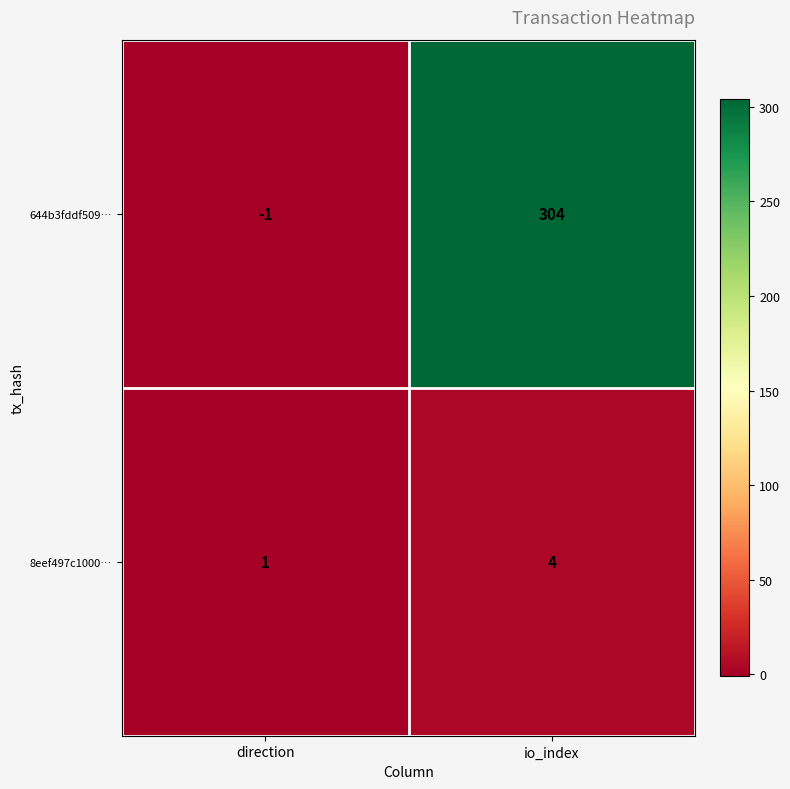

Reading left to right, list all the values displayed in this chart.

644b3fddf509…: -1	304
8eef497c1000…: 1	4